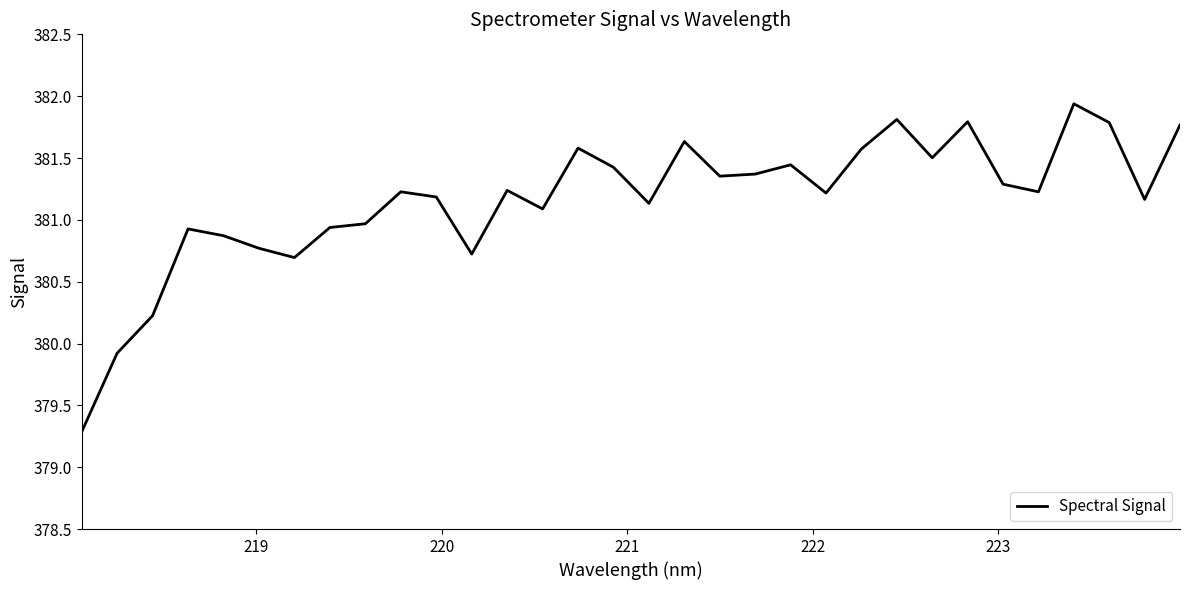

What is the difference between the maximum and minimum values?

2.7